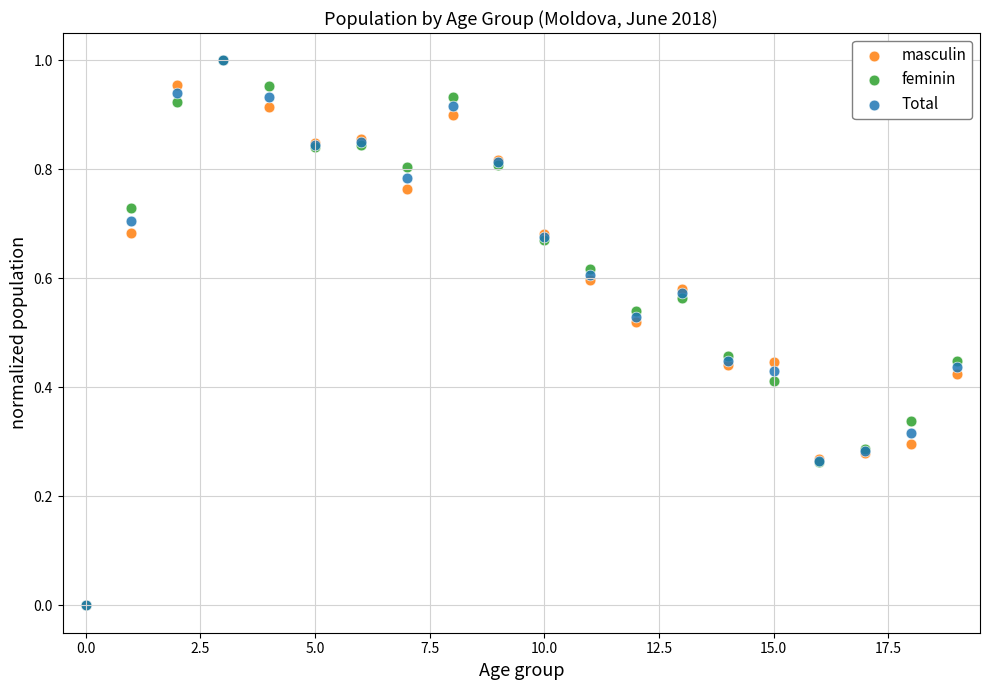

What are all the series names shown in the legend?

masculin, feminin, Total